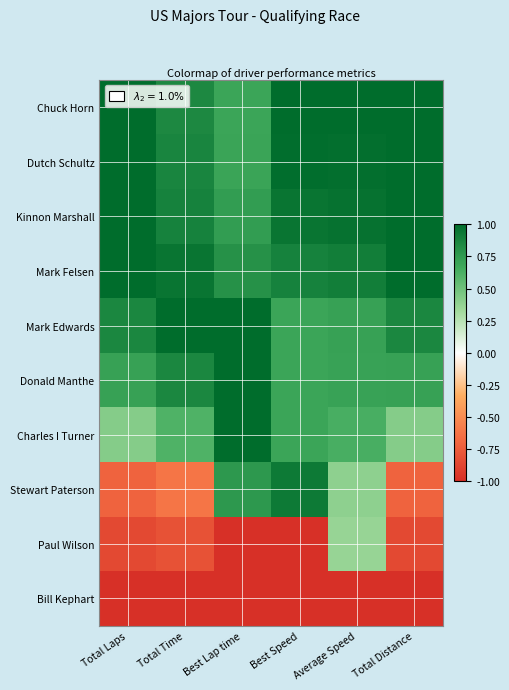

Which series has the largest total across all categories?

Chuck Horn